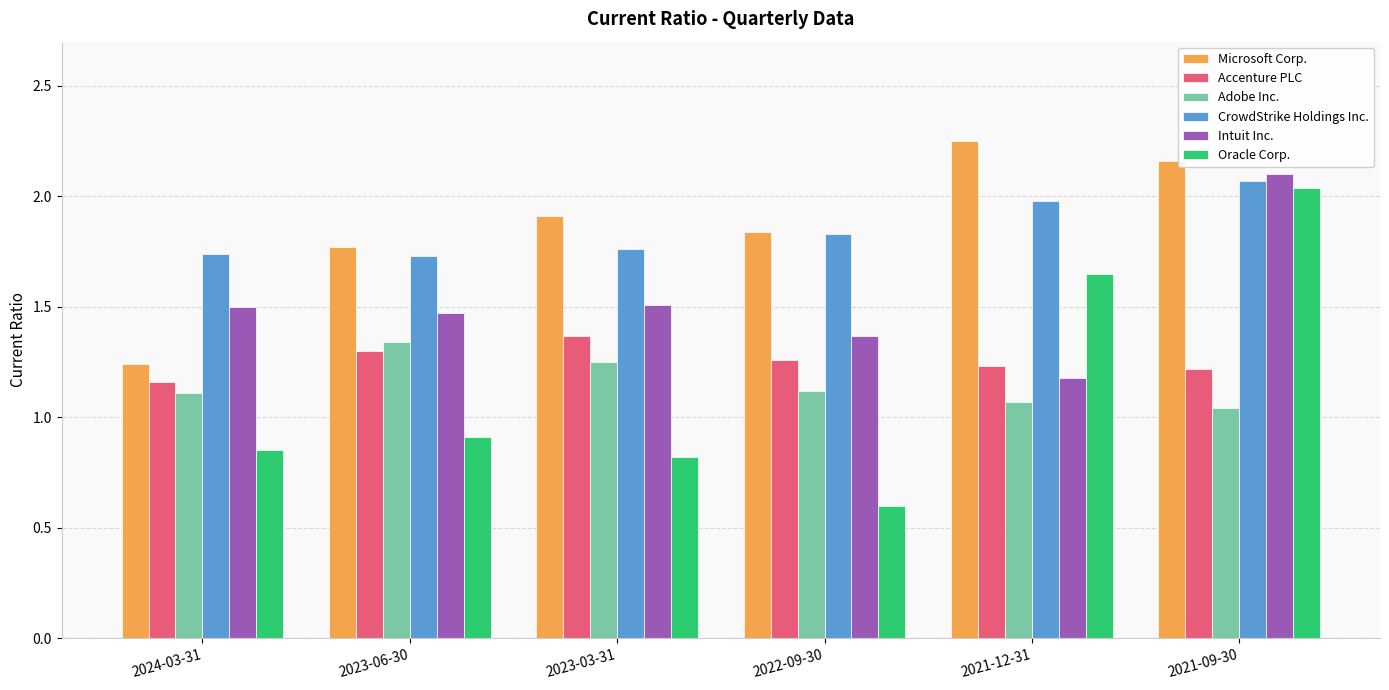

Which label corresponds to the largest value in the chart?

2021-12-31